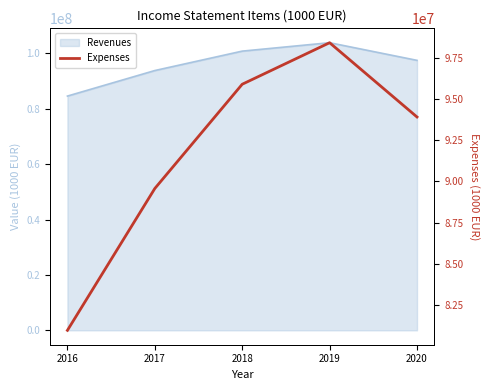

How many values exceed 93927947?

3